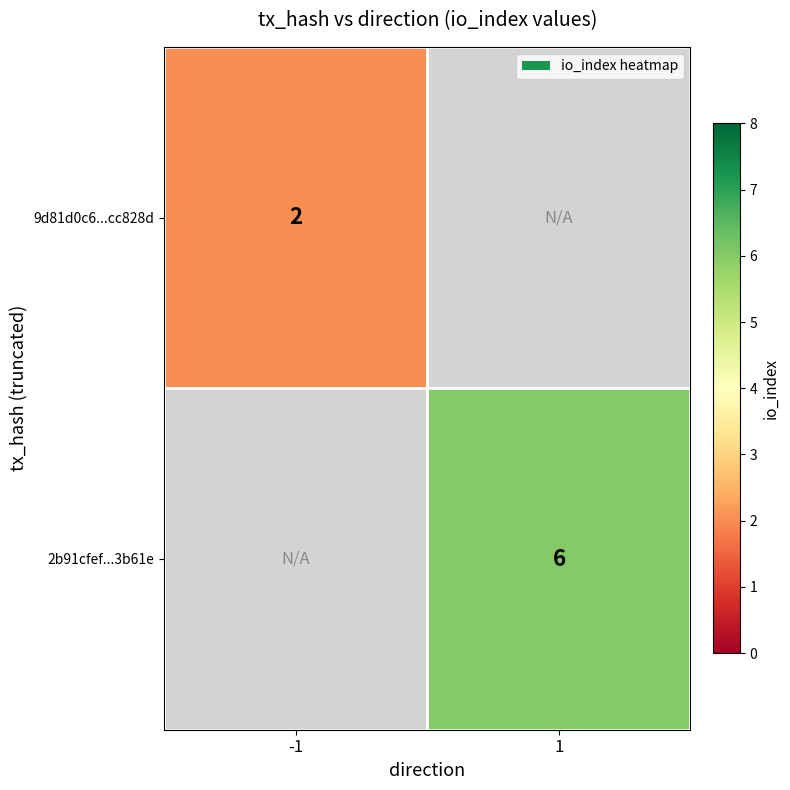

The 9d81d0c6...cc828d series shows 3 at -1. True or false?

False